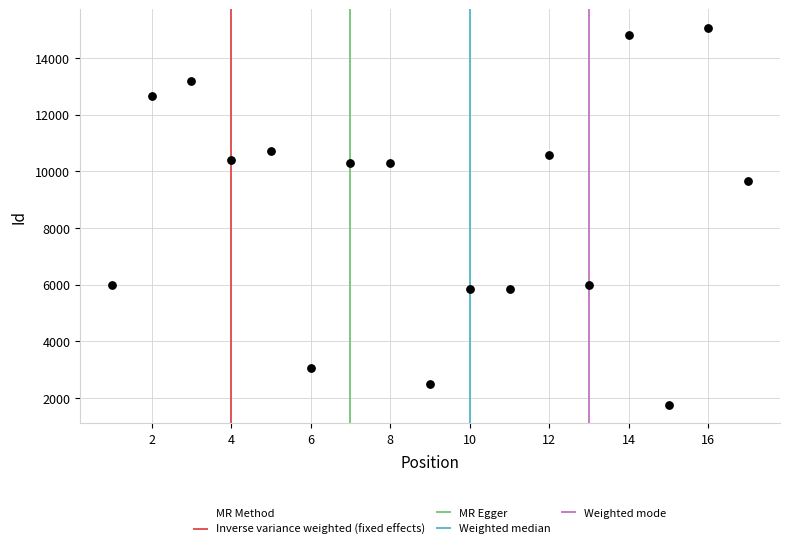

What is the range of X values (max minus min)?

16